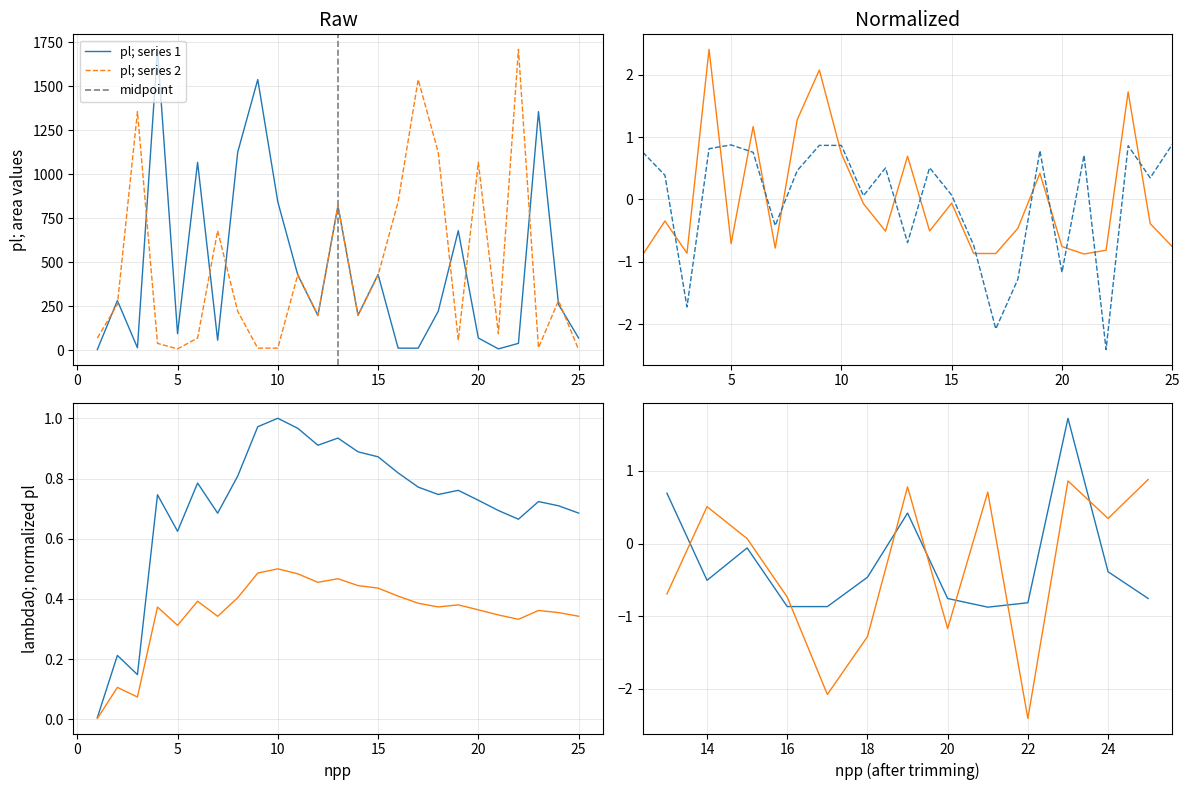

Is it true that the value at 1 is 4.0?

True